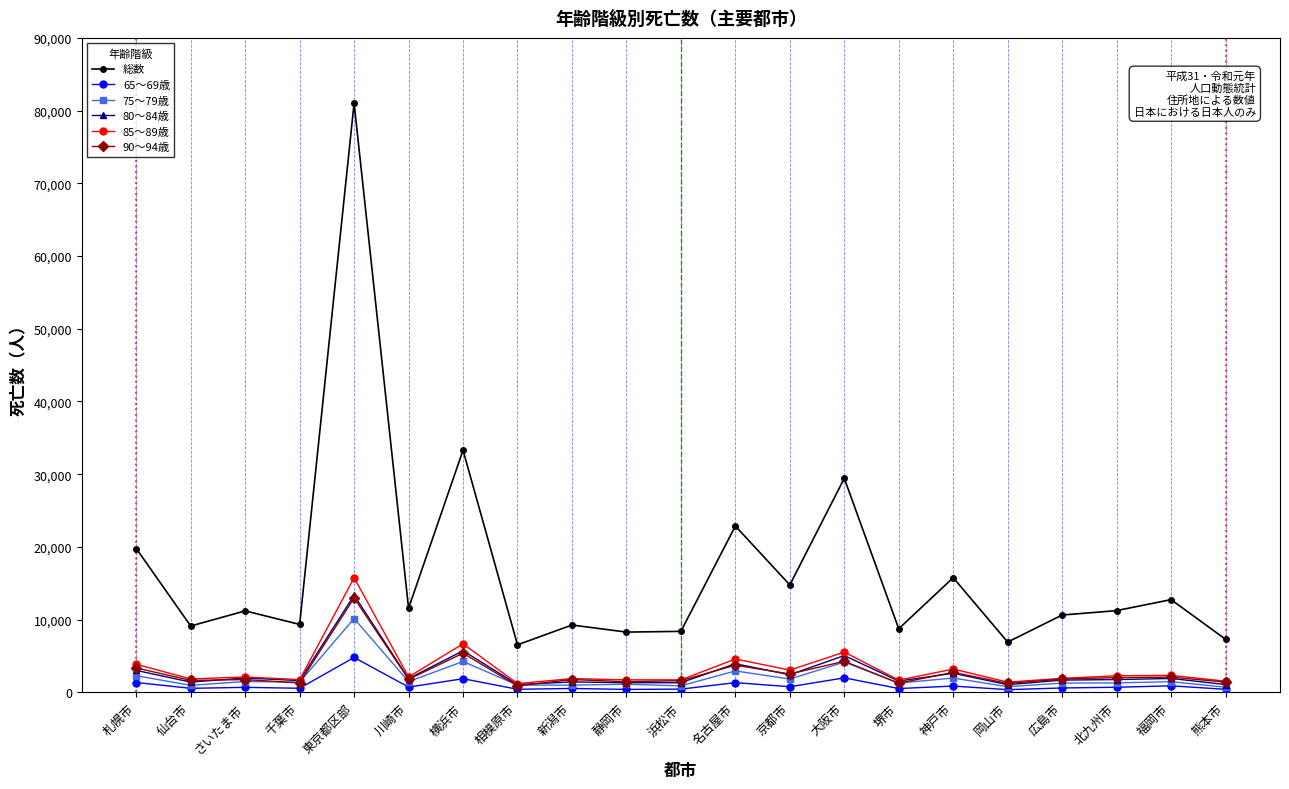

Which category has the highest value in the 75～79歳 series?

東京都区部